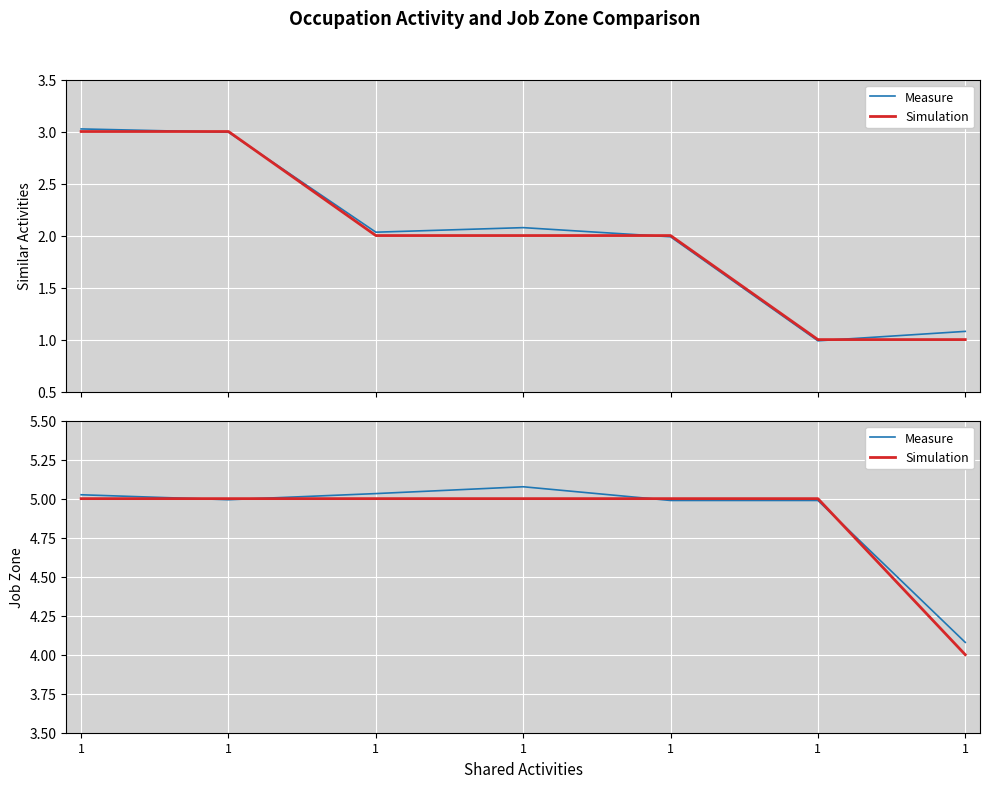

What is the approximate value of Measure at 1?

4.1